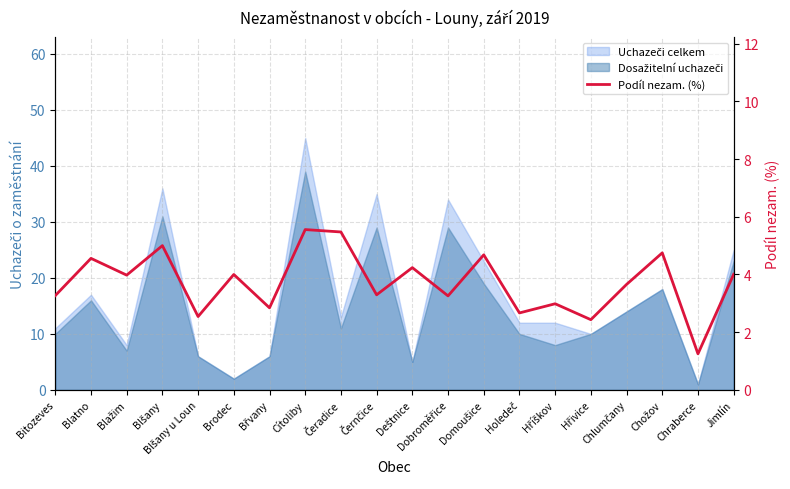

Is it true that the value at Blažim is 4.0?

True